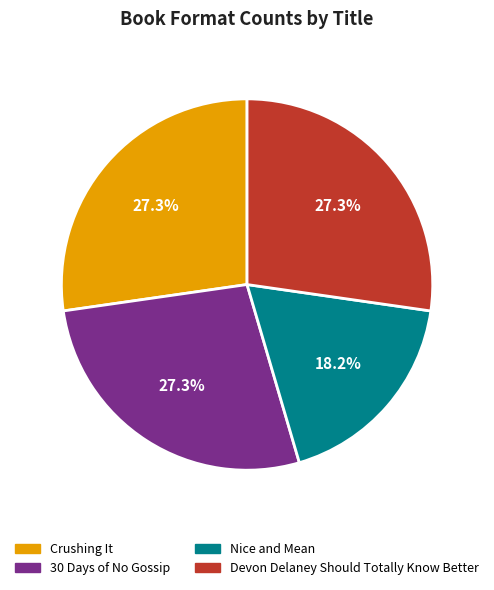

Which slice is the smallest?

Nice and Mean